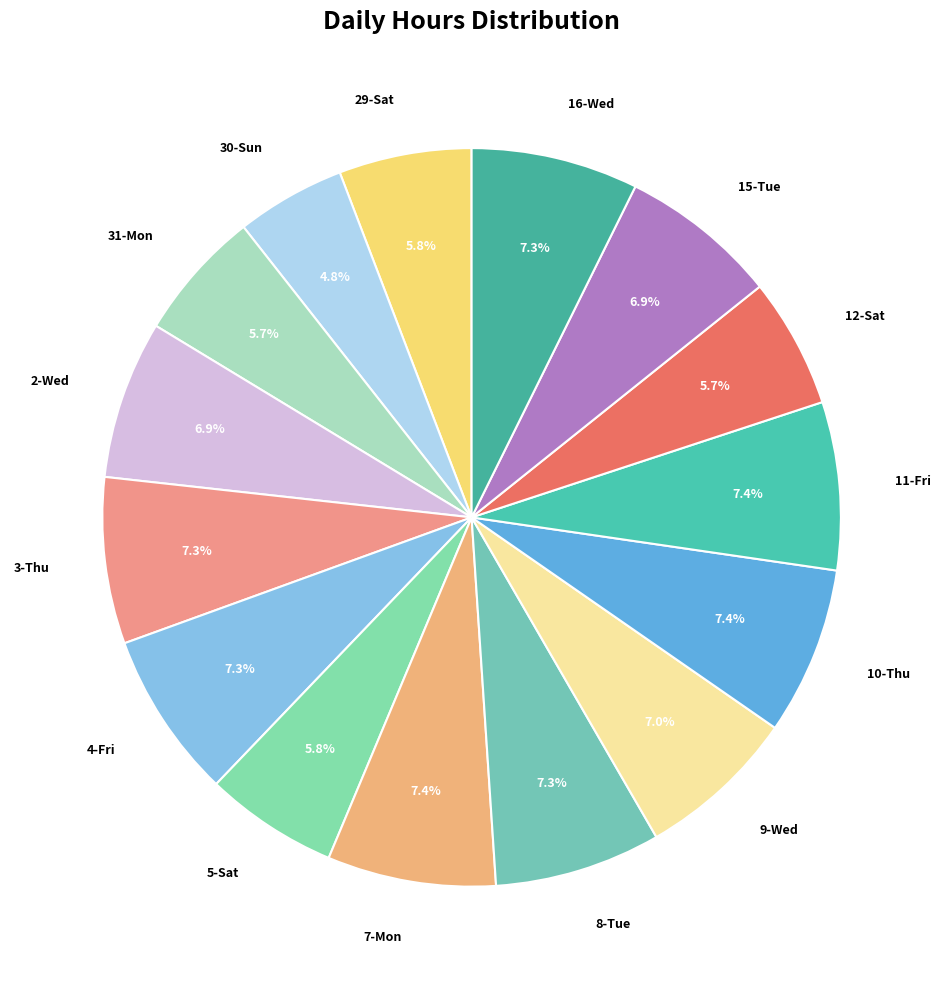

What is the ratio of the value at 11-Fri to the value at 10-Thu?

1.0